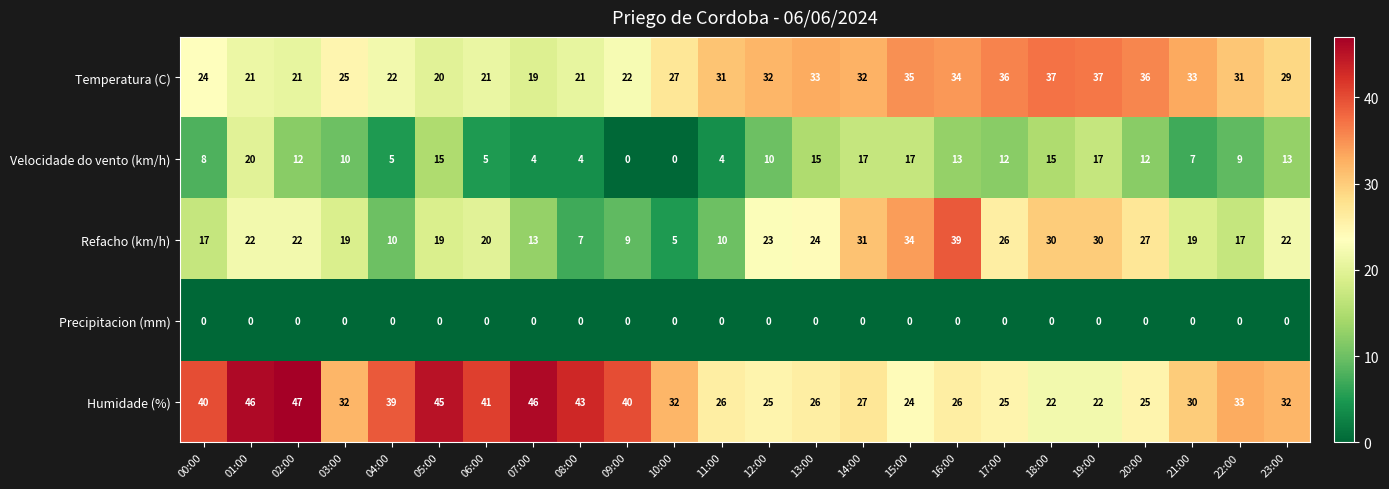

Count the number of categories in the chart.

24